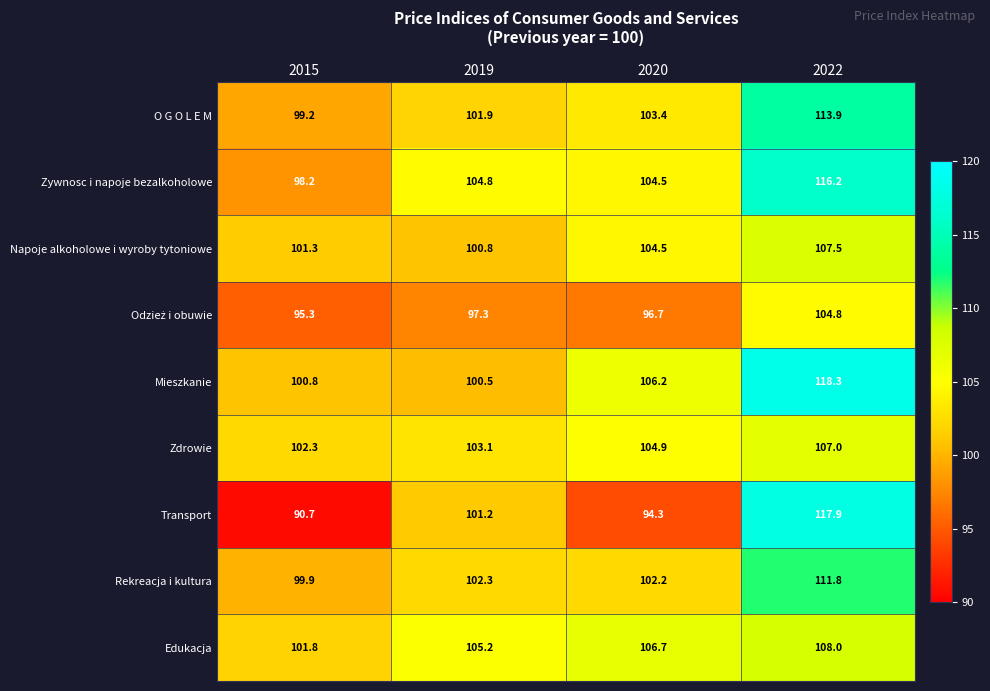

What is the sum of all Rekreacja i kultura values?

416.2